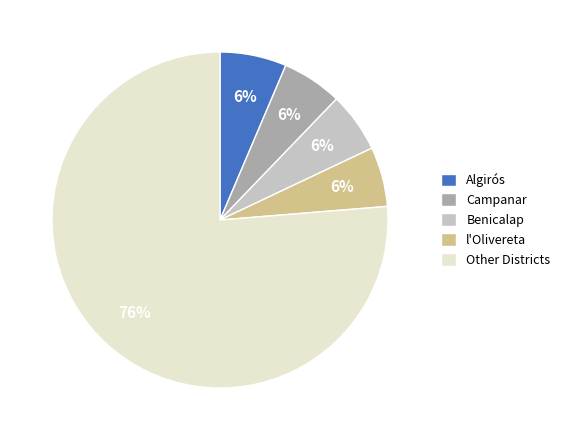

Which category has the biggest portion of the pie?

Other Districts